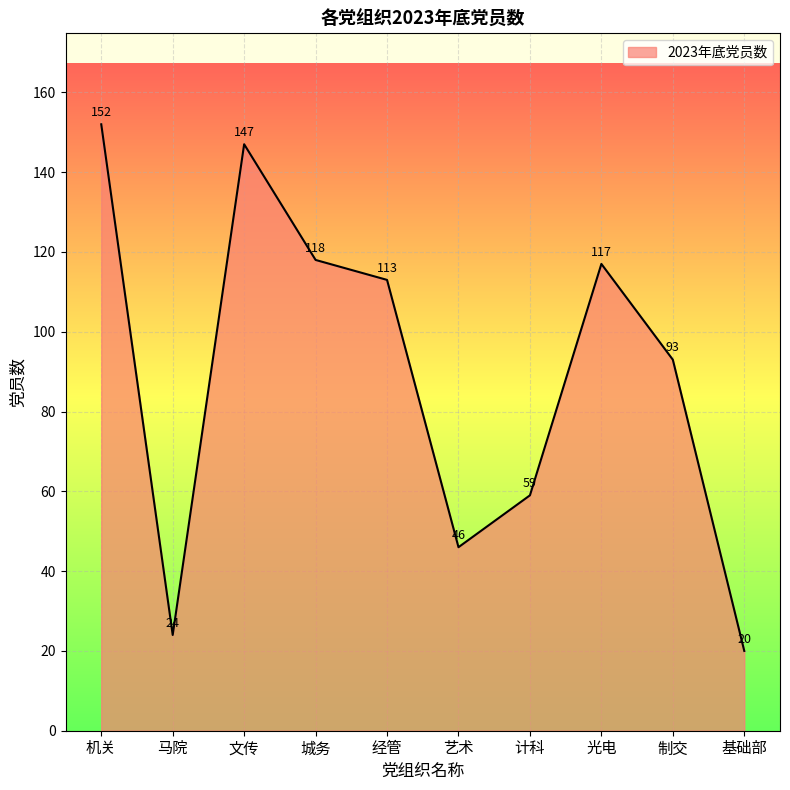

Is it true that the value at 马院 is 24?

True